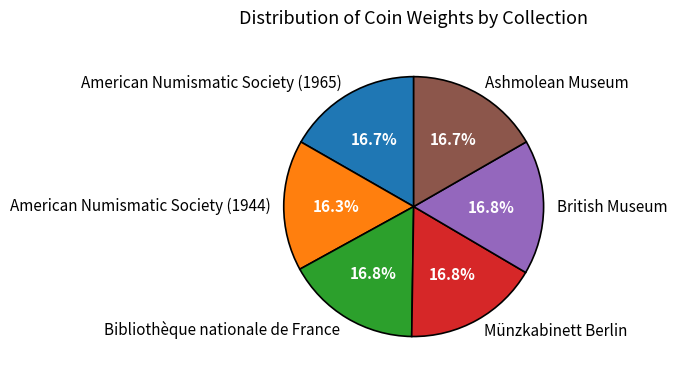

To the nearest percent, what portion does American Numismatic Society (1965) represent?

17%